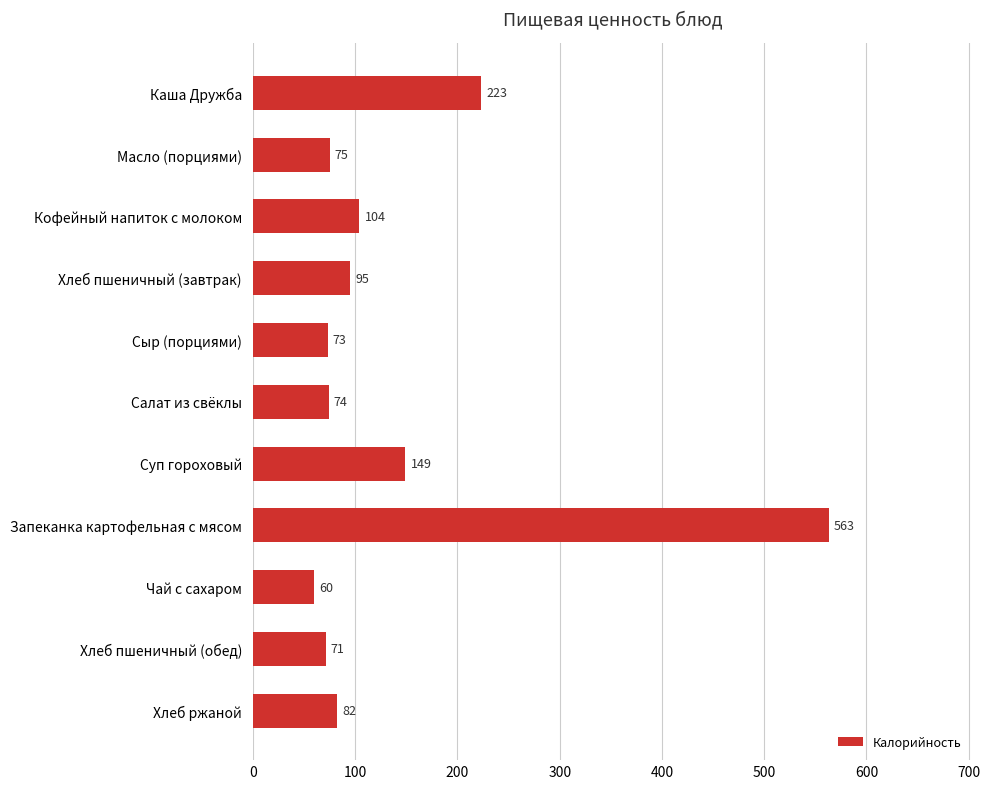

Between Сыр (порциями) and Запеканка картофельная с мясом, which is larger?

Запеканка картофельная с мясом